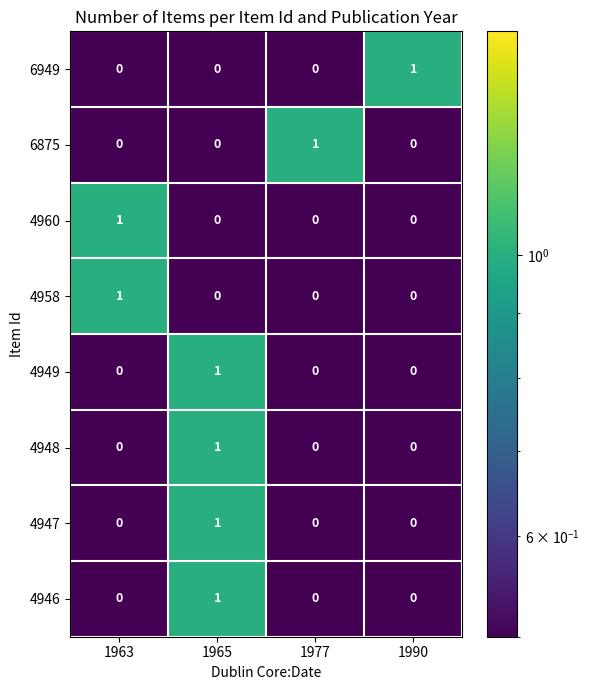

How many 4949 values are between 0 and 1?

4